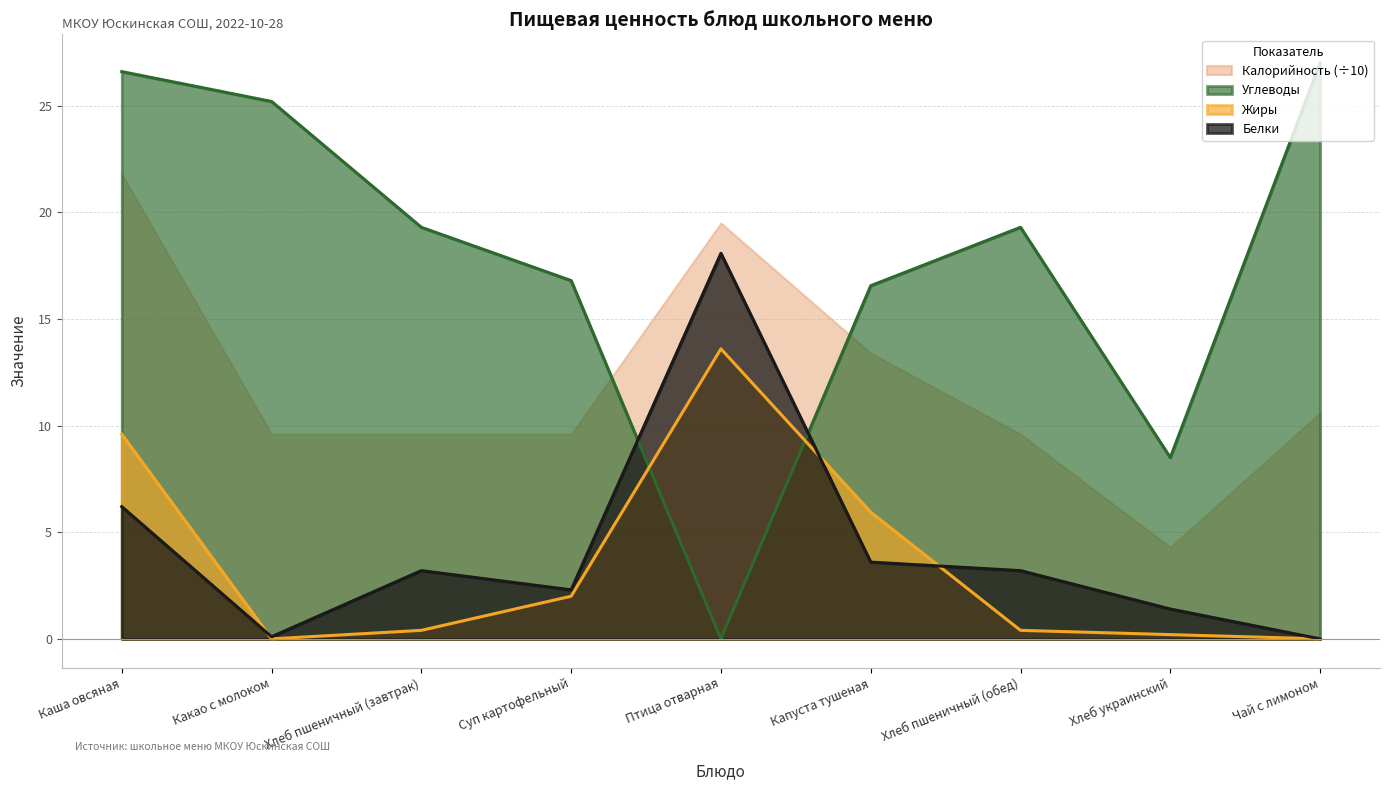

At which category is the sum across all series the highest?

Каша овсяная